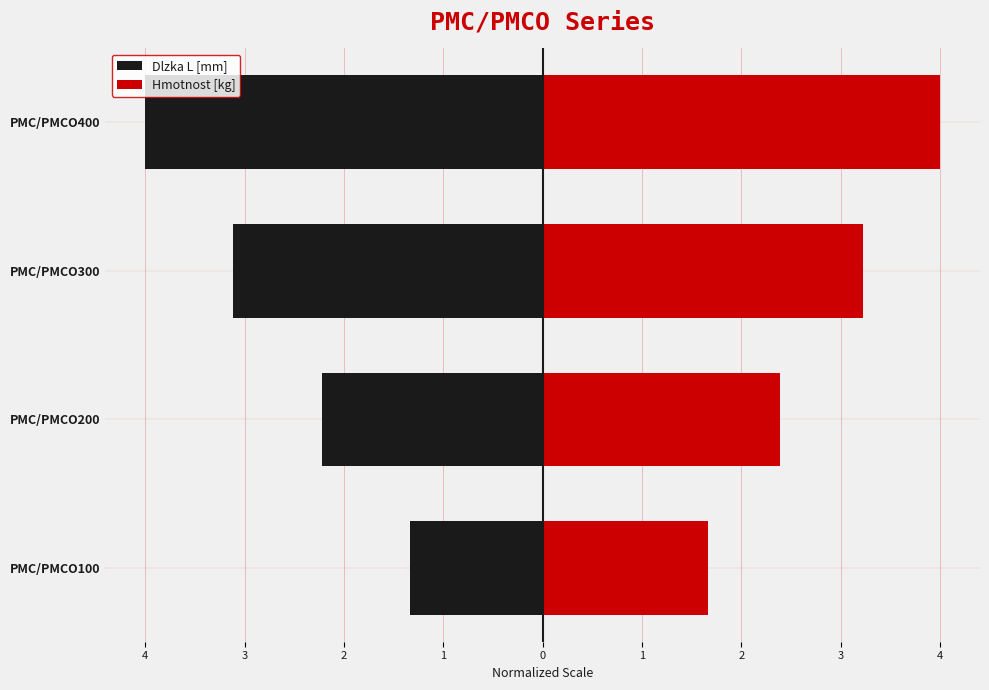

List the labels in order of Hmotnost [kg] value, largest first.

PMC/PMCO400, PMC/PMCO300, PMC/PMCO200, PMC/PMCO100